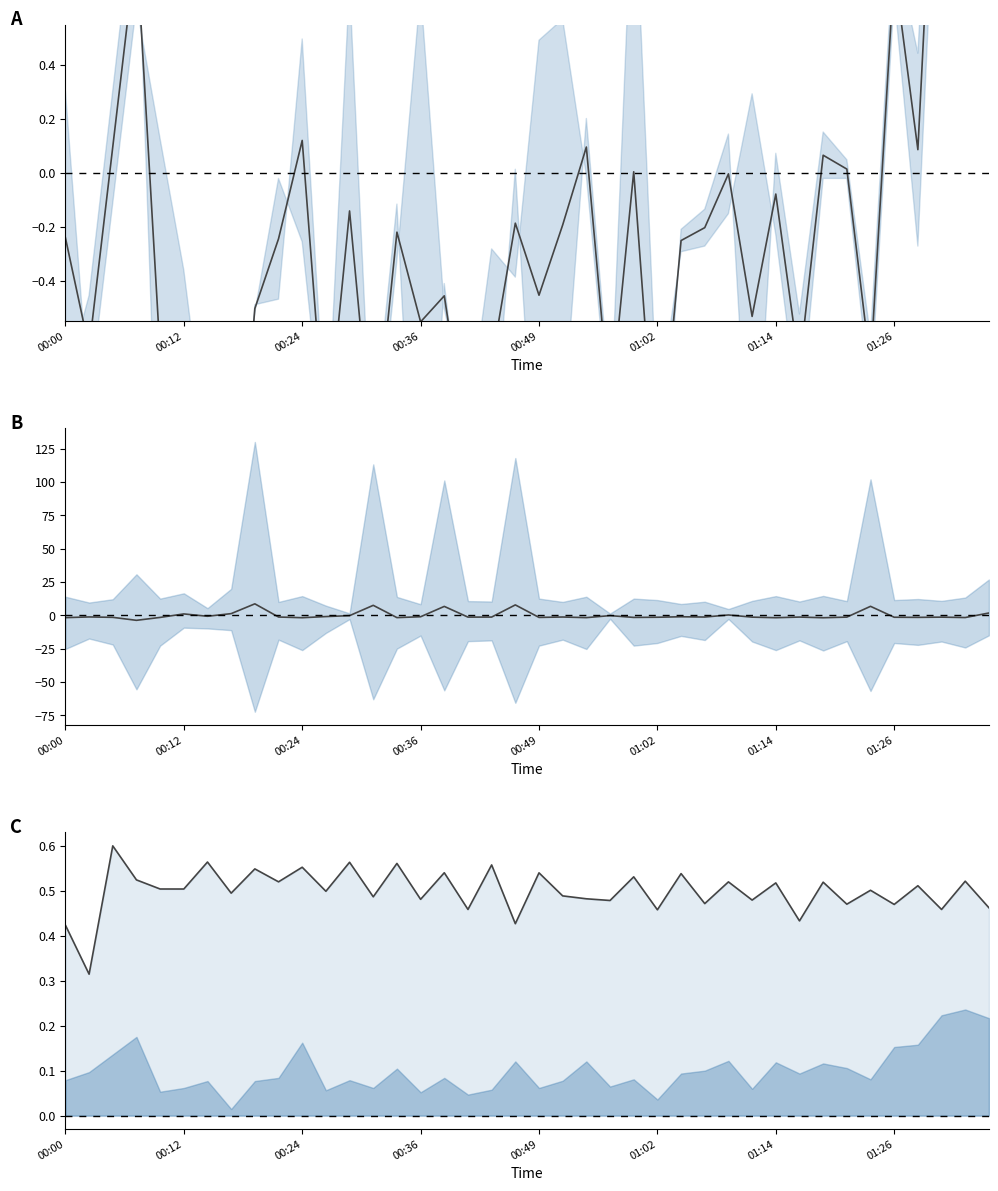

What is the smallest value displayed?

-3.7